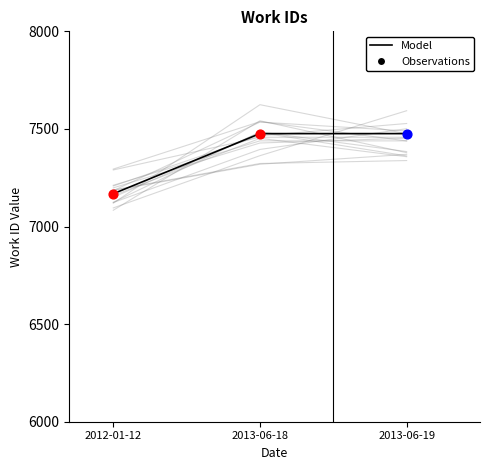

At which category is the sum across all series the highest?

2013-06-19